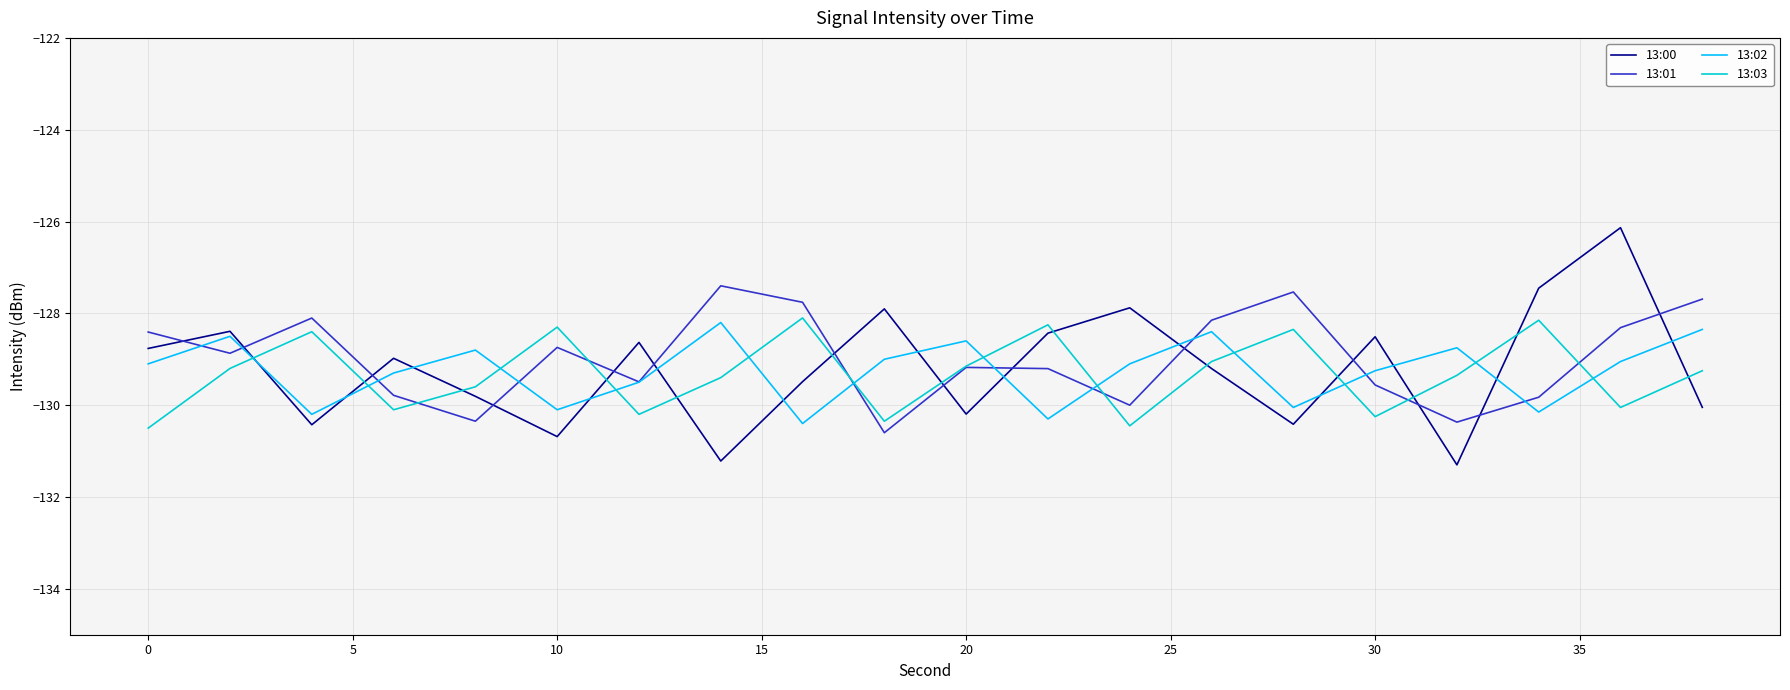

Rank the series by their average value, from lowest to highest.

13:03, 13:02, 13:00, 13:01